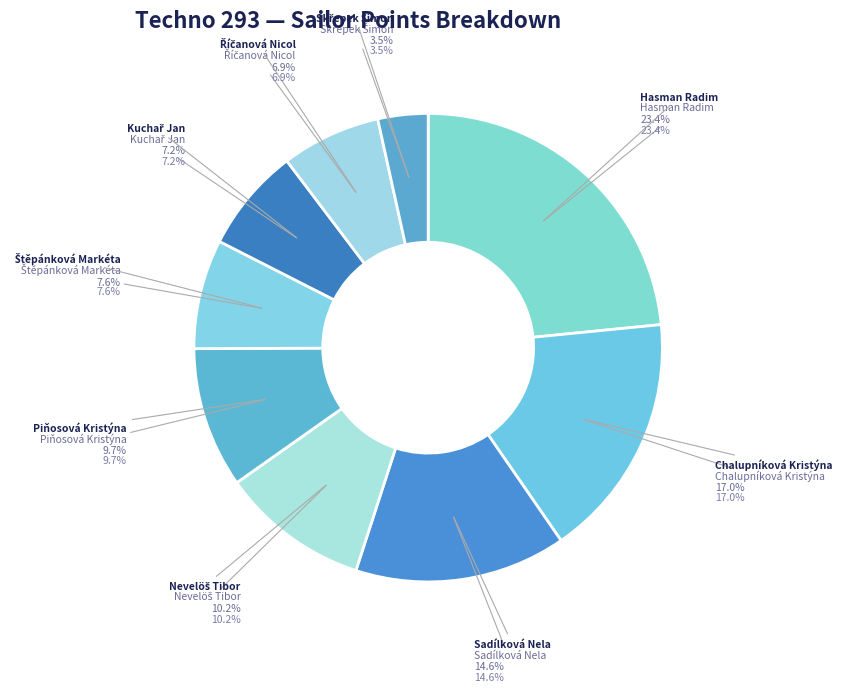

Which slice is the smallest?

Skřepek Šimon